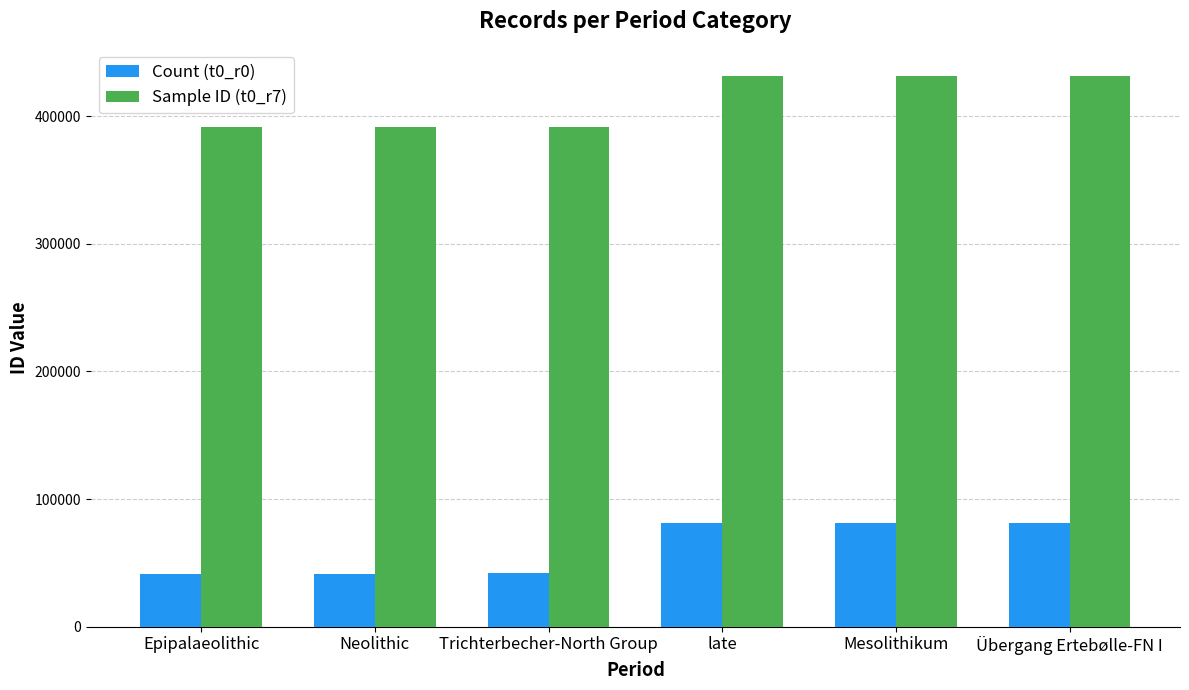

Which series has the largest total across all categories?

Sample ID (t0_r7)